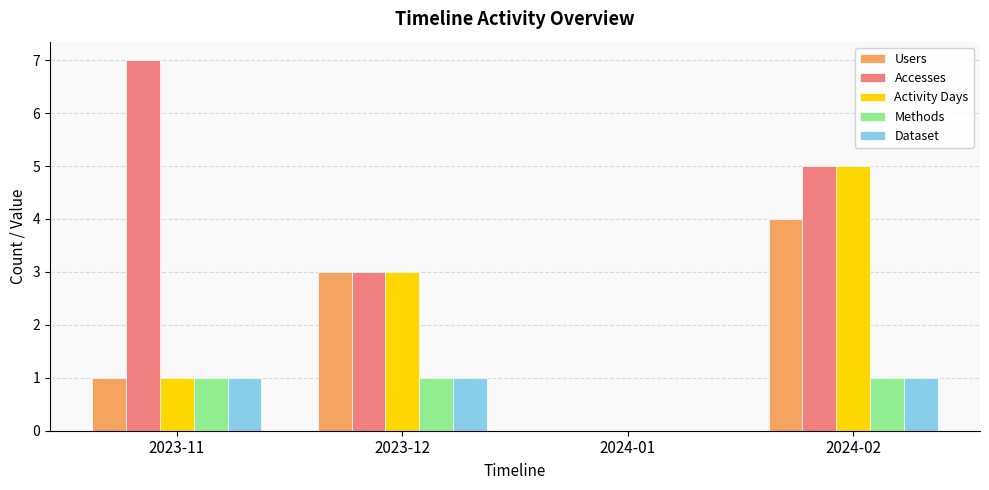

Is it true that Users equals 2 at 2024-01?

False